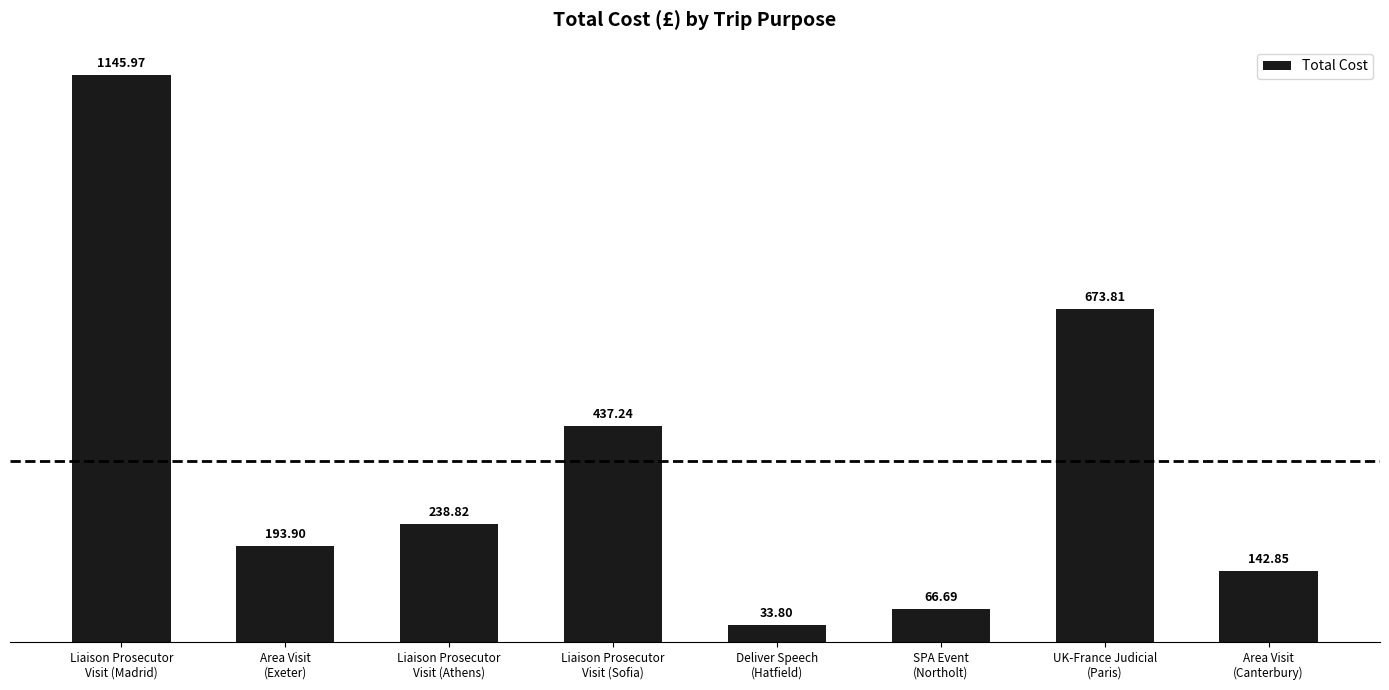

What position from the left is Area Visit
(Exeter)?

2